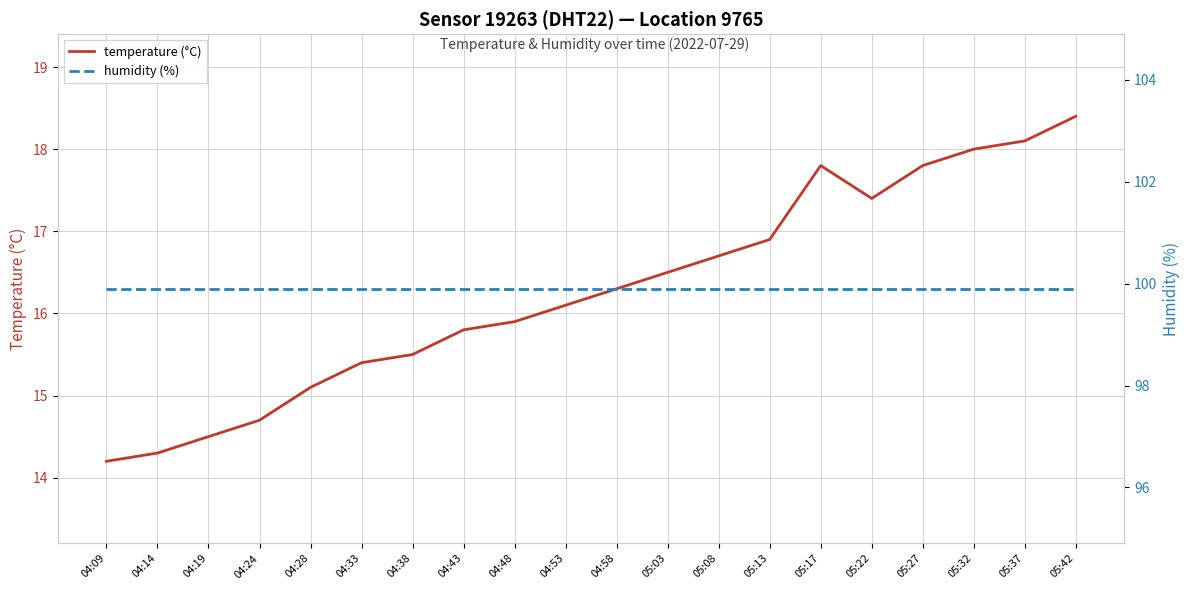

At which category is the sum across all series the highest?

05:42